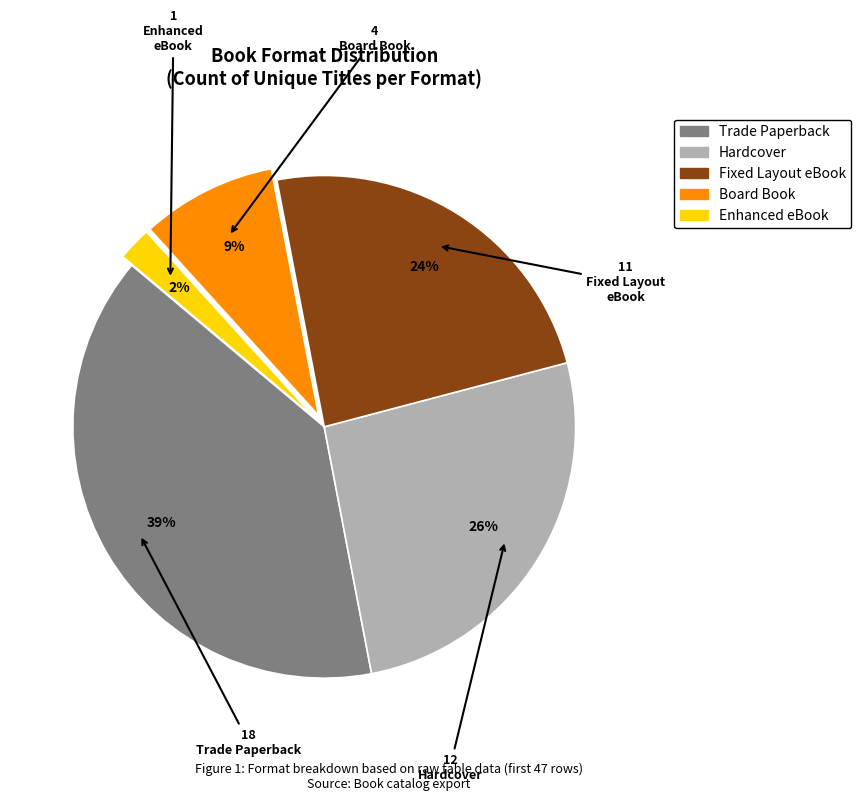

How many slices are in this pie chart?

5